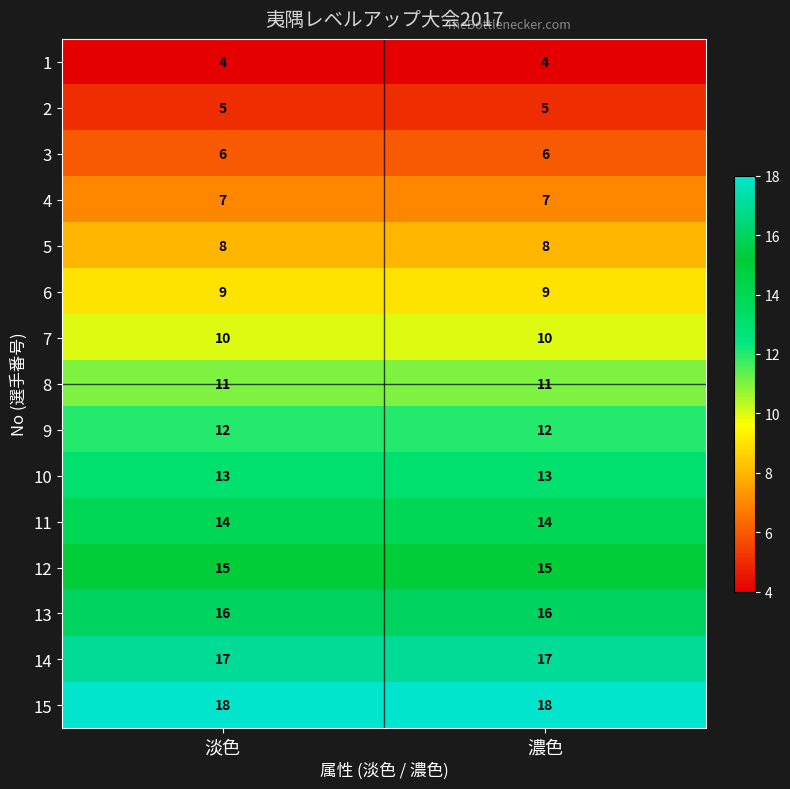

Is the value of 9 at 淡色 greater than the value of 14 at 淡色?

No